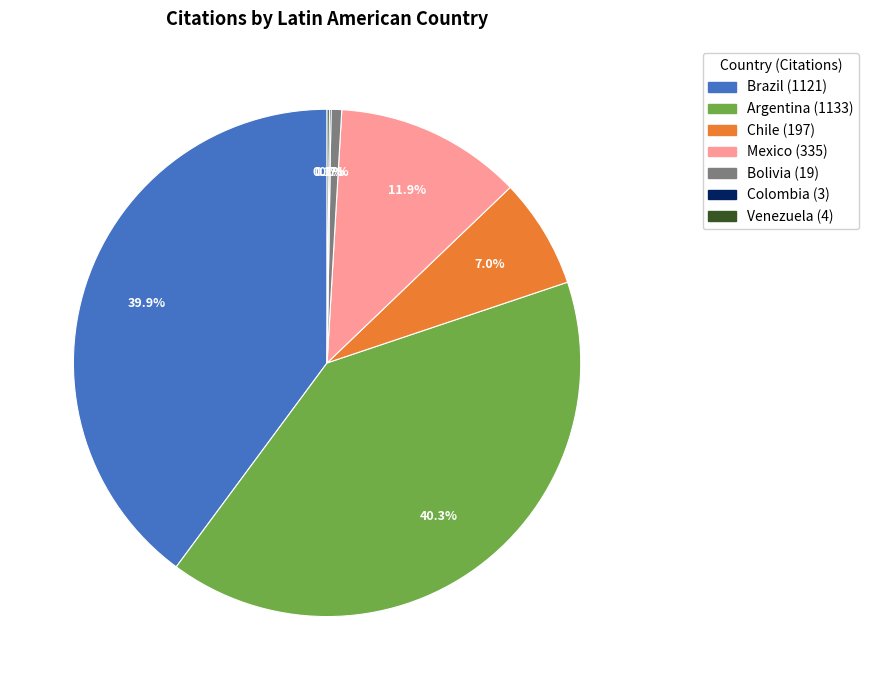

True or false: Mexico accounts for 12% of the total.

True